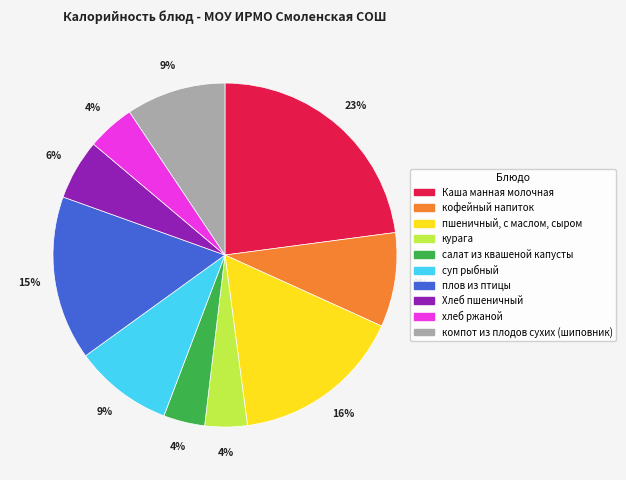

Is it true that плов из птицы is 15% of the pie?

True